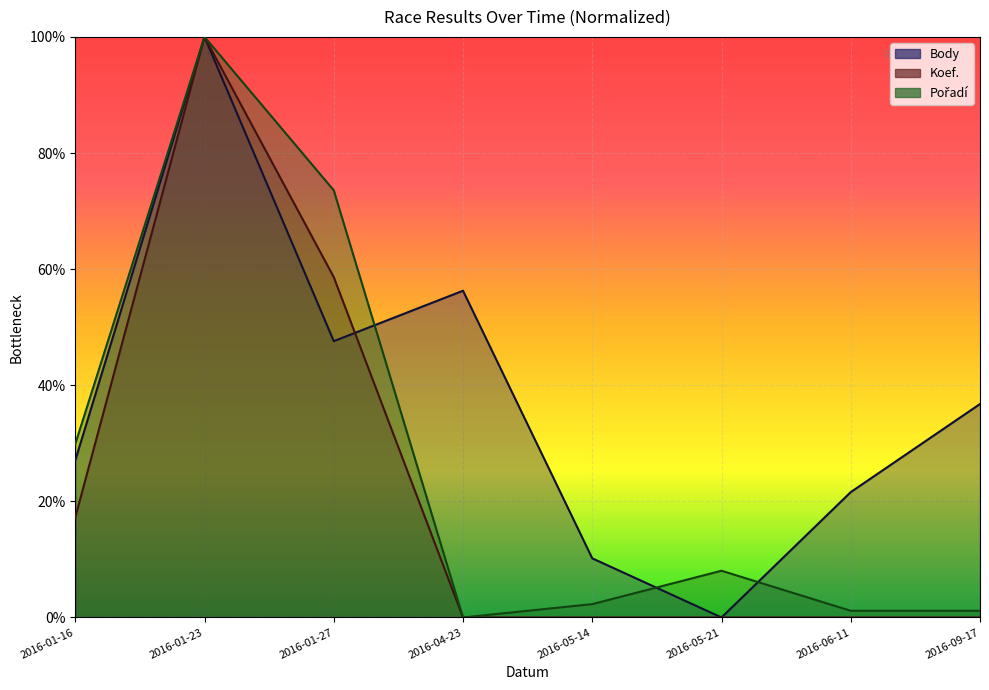

At which label is Koef. closest to 50?

2016-01-27